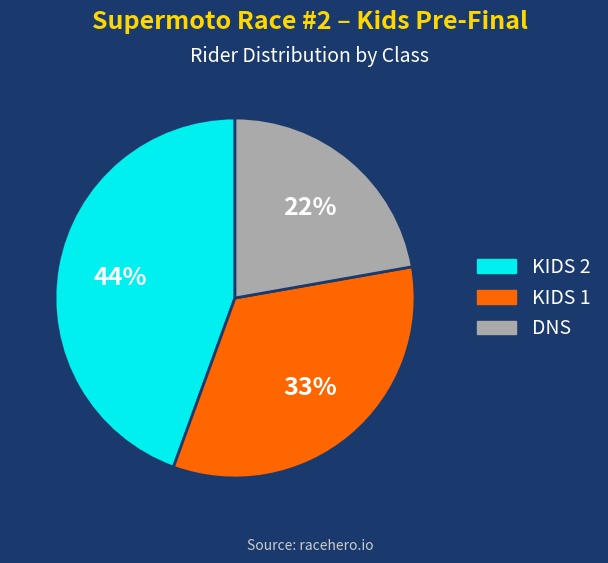

Count the number of slices in the pie.

3